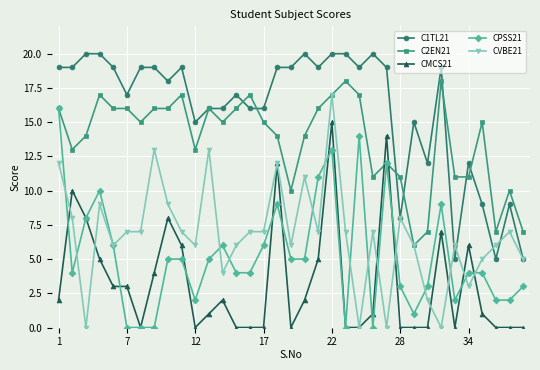

List the series in order of their peak value, highest first.

C1TL21, C2EN21, CVBE21, CPSS21, CMCS21